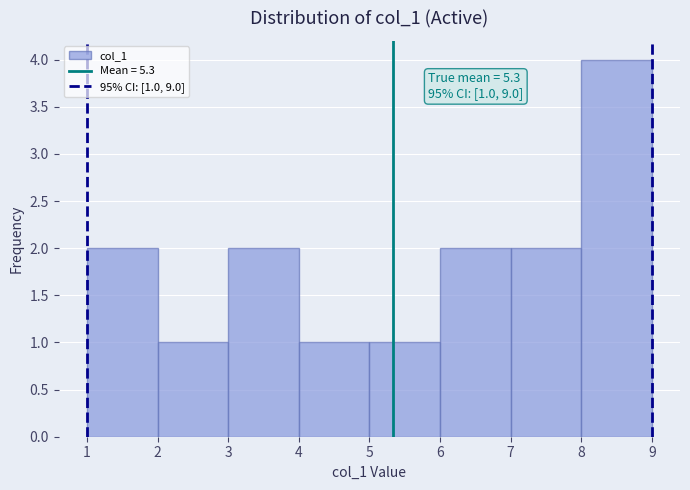

Over which range of the x-axis is the bar tallest?

8 to 9